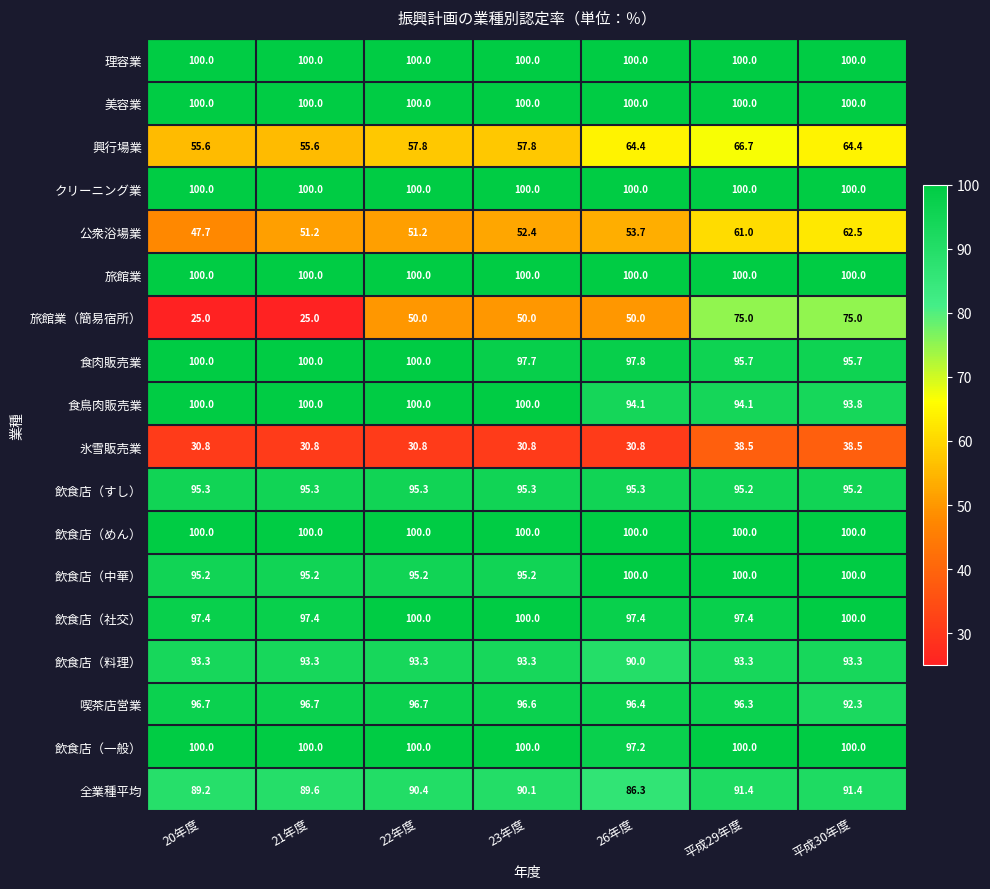

What is the difference between the second highest and minimum values in the 食鳥肉販売業 series?

6.2